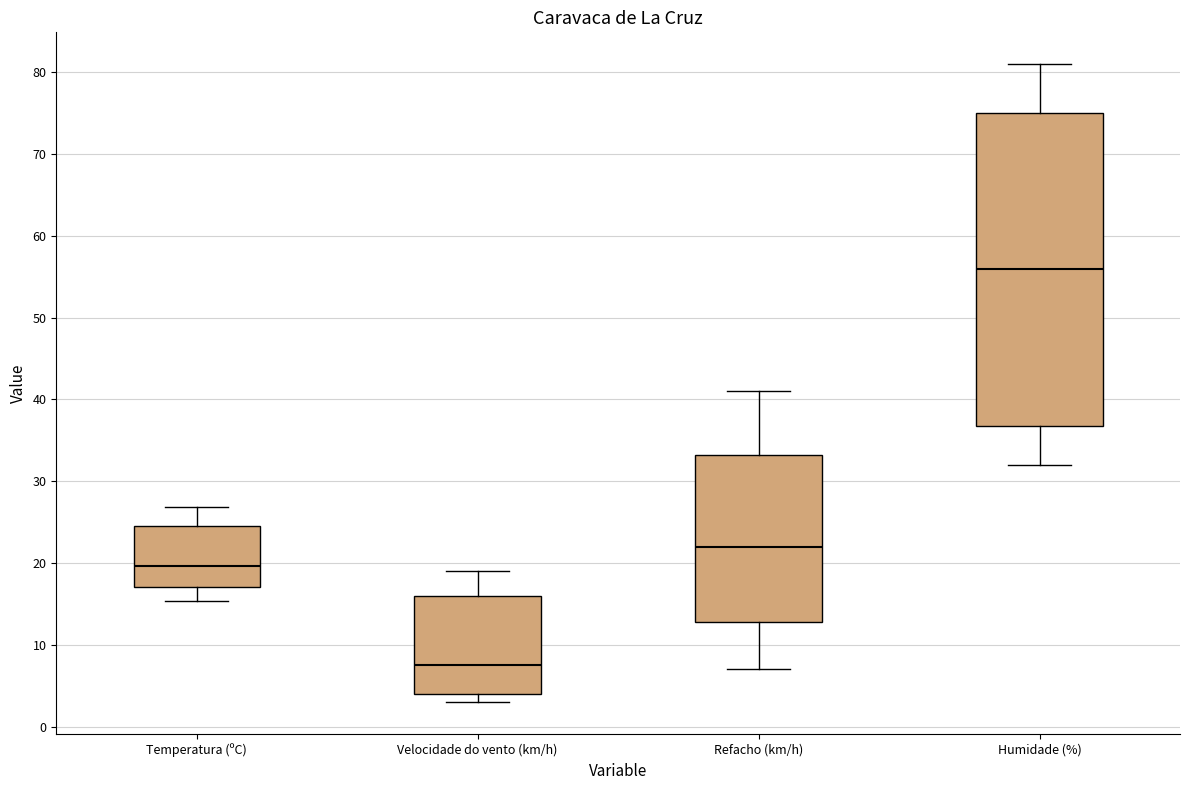

Reading left to right, transcribe this box plot: for each box, give where its median line is, the range the box spans, and where its two whiskers end, as read against the y-axis. The values are not printed on the chart, so give them approximately, as read against the axis.

Temperatura (ºC): median 20, box 17 to 25, whiskers 15 to 27
Velocidade do vento (km/h): median 8, box 4 to 16, whiskers 3 to 19
Refacho (km/h): median 22, box 13 to 33, whiskers 7 to 41
Humidade (%): median 56, box 37 to 75, whiskers 32 to 81